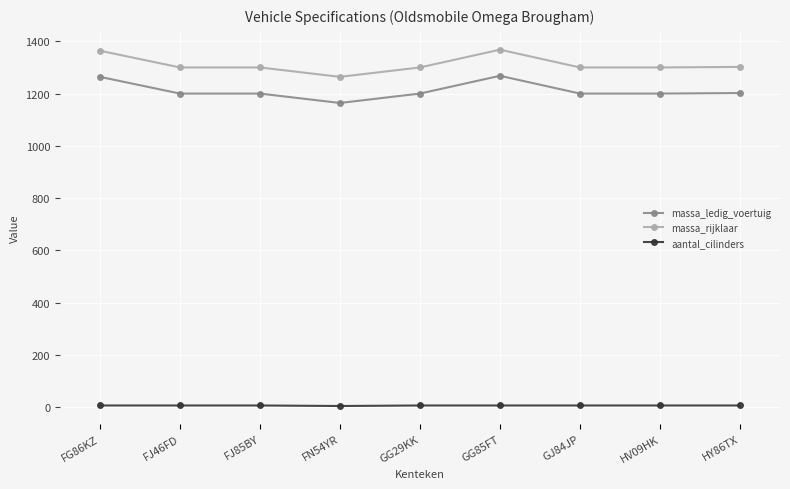

Which series has the largest total across all categories?

massa_rijklaar